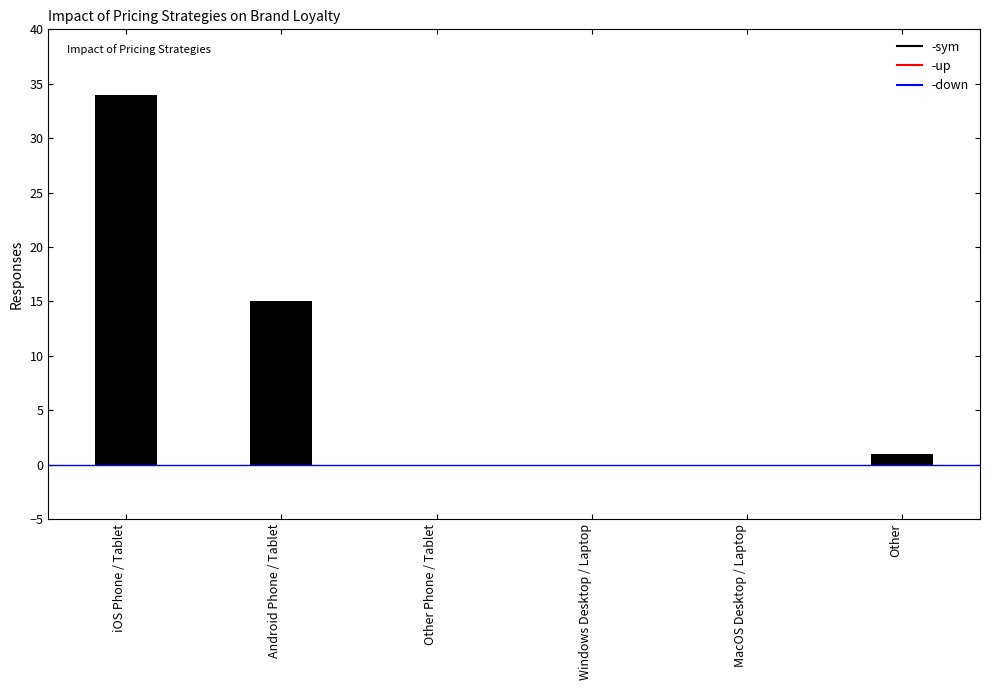

What is the sum of all values?

50